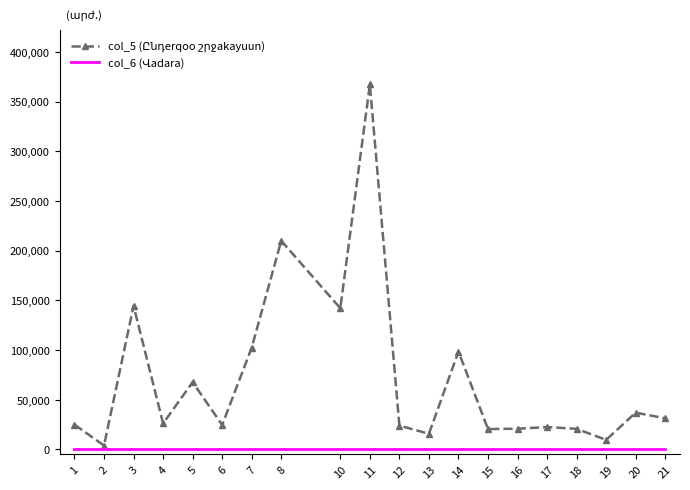

What is the maximum value shown in the chart?

367200